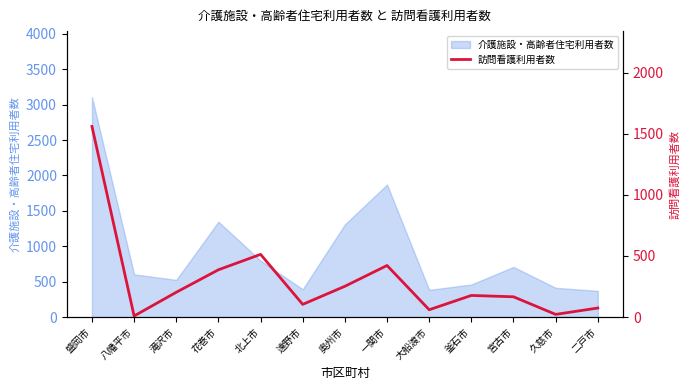

At which category does the data reach its first local valley?

八幡平市